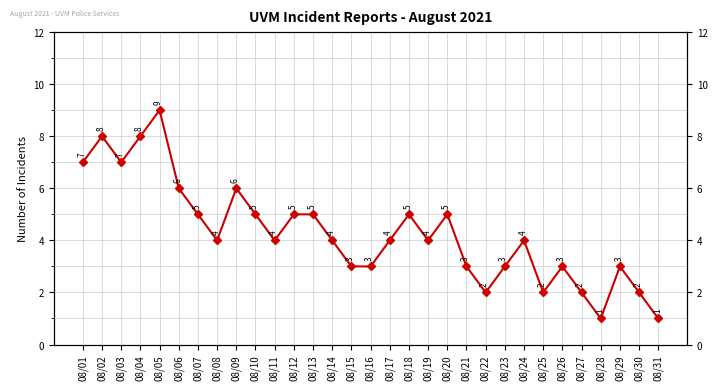

What is the sum of all values?

133